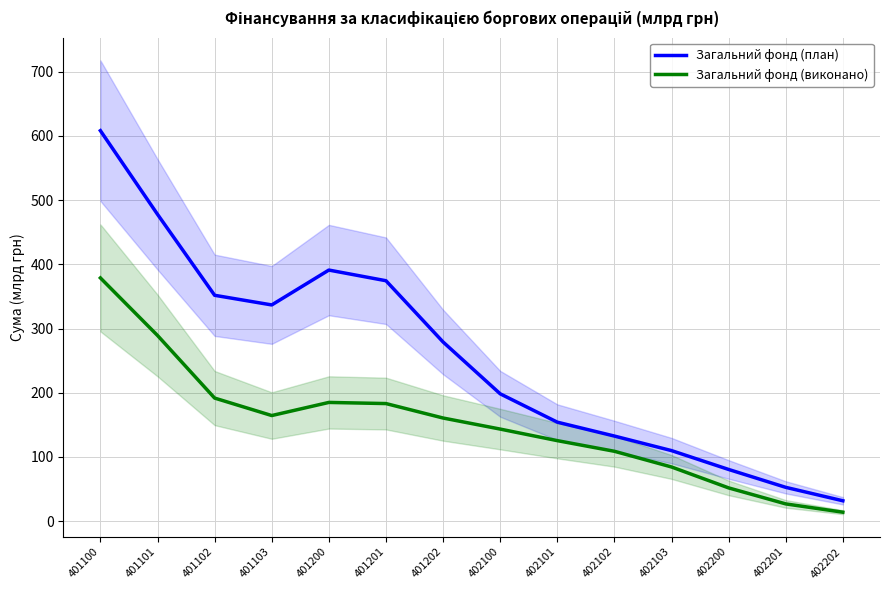

At which category is the sum across all series the highest?

401100